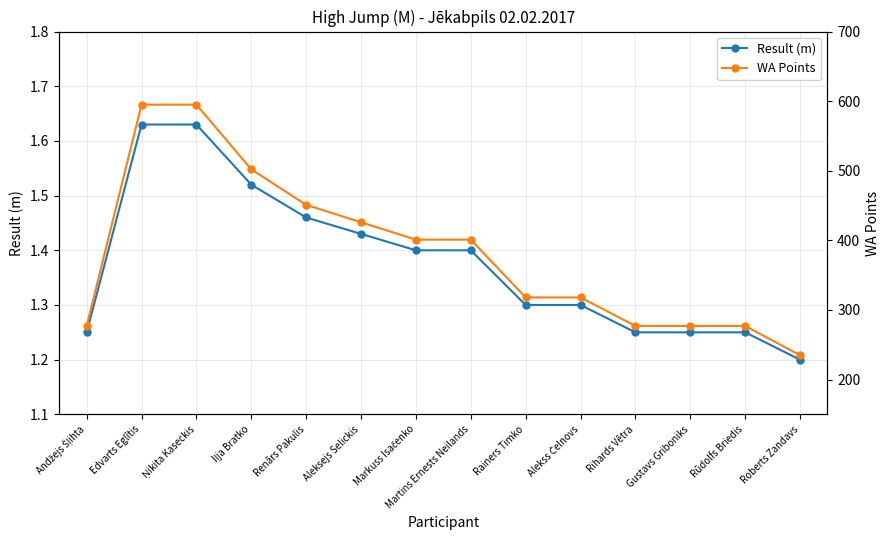

Between Markuss Isačenko and Alekss Čelnovs, which series saw the biggest shift?

WA Points